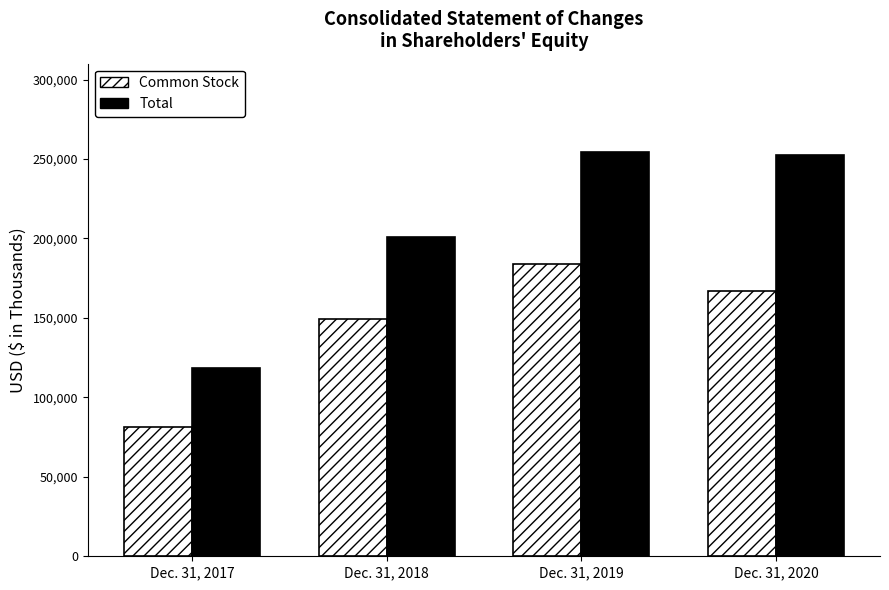

What is the sum of all Common Stock values?

581840